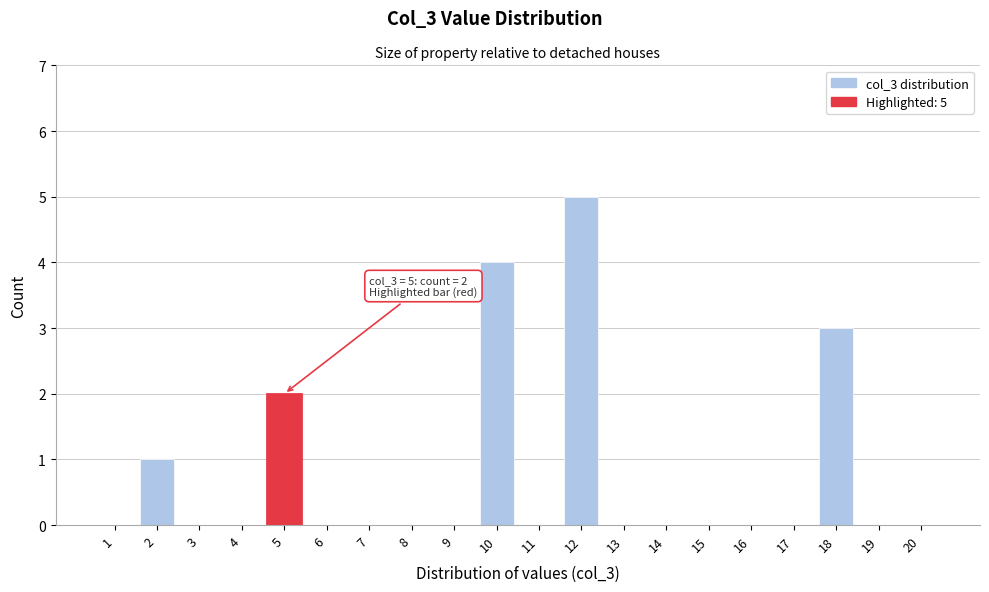

Reading left to right, extract all data points from this chart.

1=0	2=1	3=0	4=0	5=2	6=0	7=0	8=0	9=0	10=4	11=0	12=5	13=0	14=0	15=0	16=0	17=0	18=3	19=0	20=0